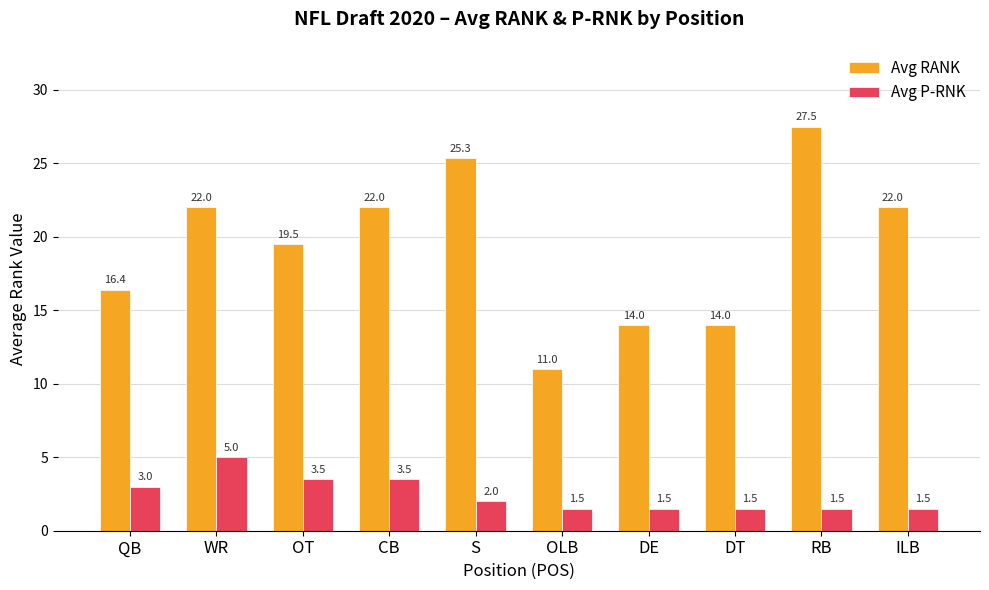

What are all the series names shown in the legend?

Avg RANK, Avg P-RNK